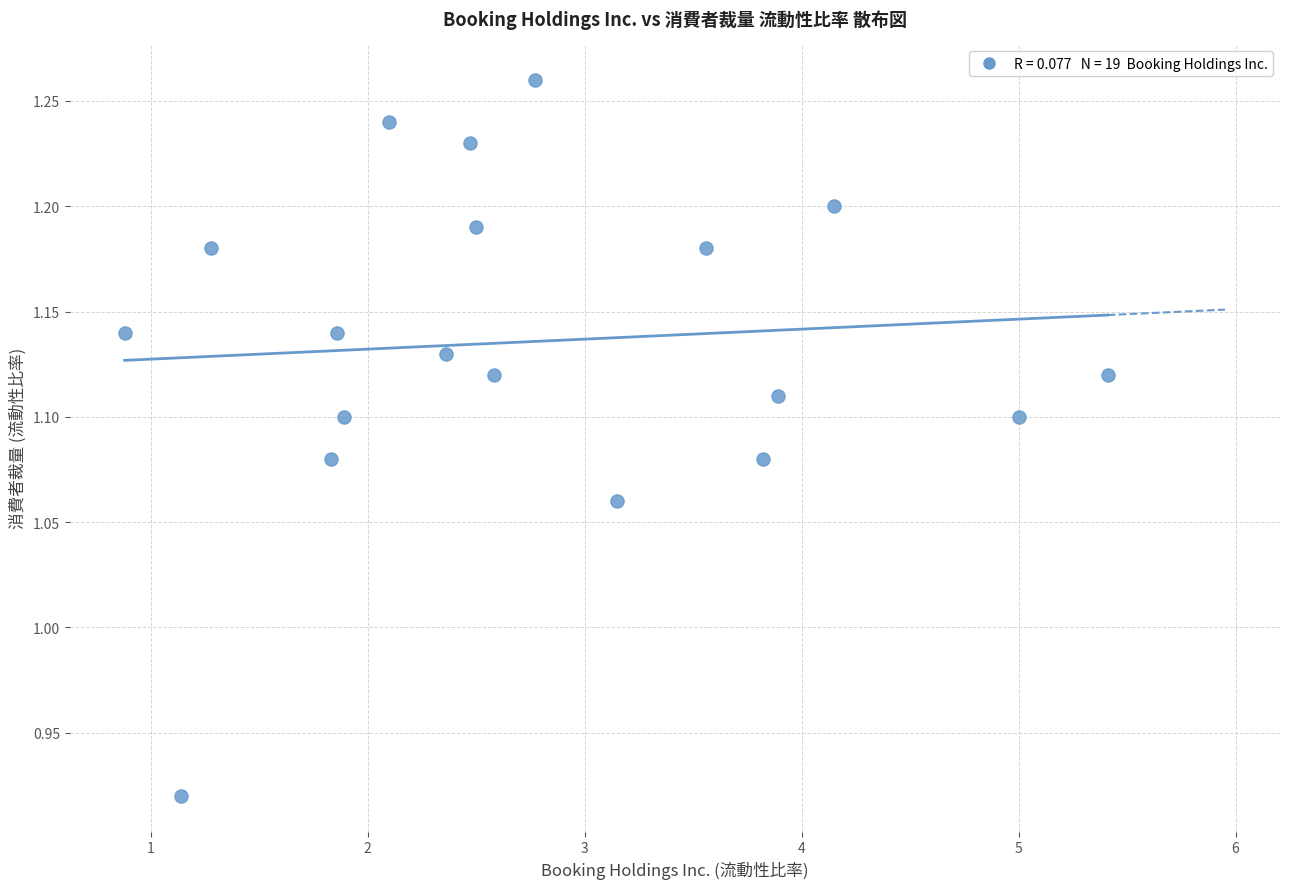

What is the range of X values (max minus min)?

4.5